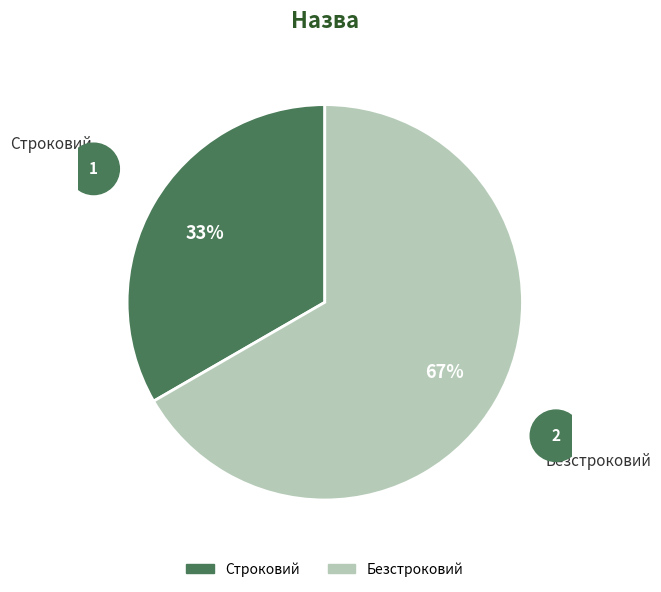

What percentage is the Безстроковий slice, to the nearest percent?

67%